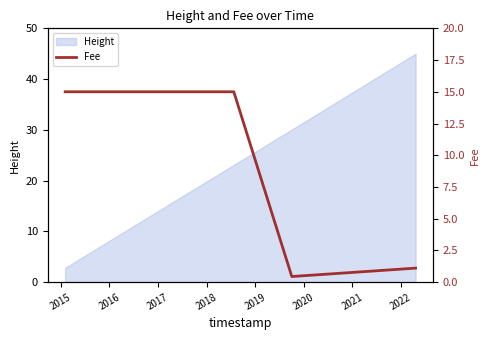

What is the lowest value of the Height series?

2.8